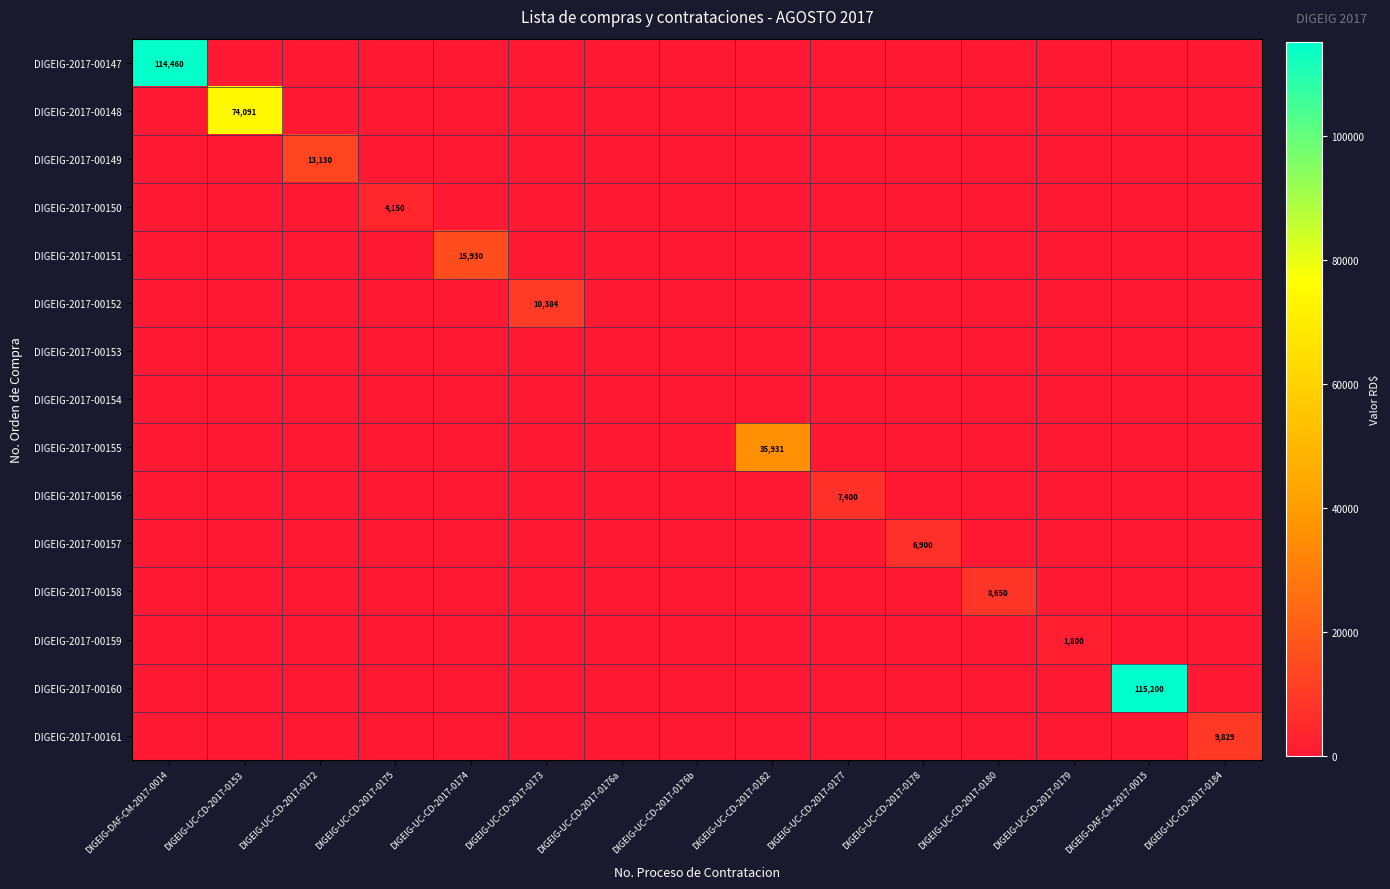

List the series in order of their peak value, lowest first.

DIGEIG-2017-00153, DIGEIG-2017-00154, DIGEIG-2017-00159, DIGEIG-2017-00150, DIGEIG-2017-00157, DIGEIG-2017-00156, DIGEIG-2017-00158, DIGEIG-2017-00161, DIGEIG-2017-00152, DIGEIG-2017-00149, DIGEIG-2017-00151, DIGEIG-2017-00155, DIGEIG-2017-00148, DIGEIG-2017-00147, DIGEIG-2017-00160